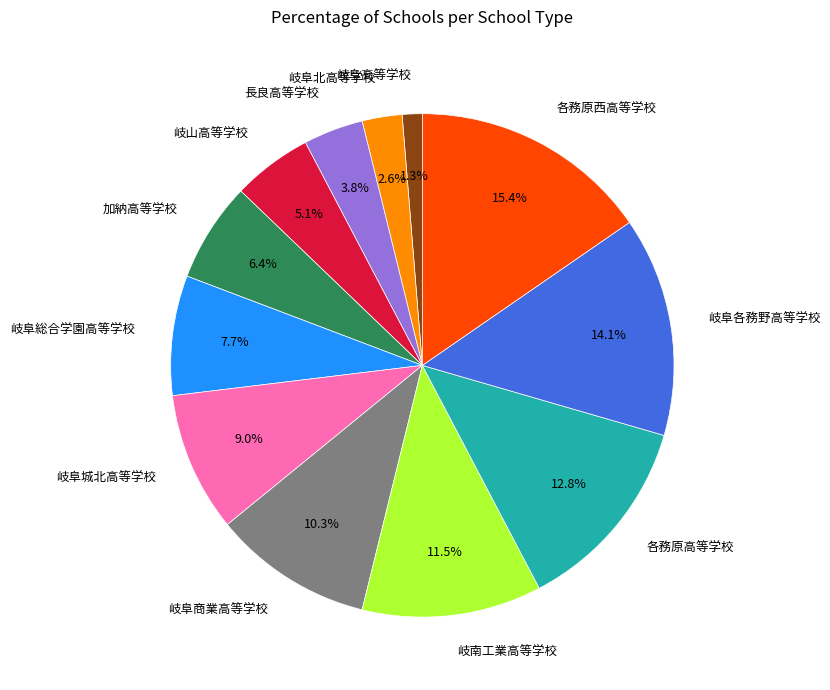

Approximately how many times larger is the value at 岐阜城北高等学校 compared to 岐阜北高等学校?

3.5